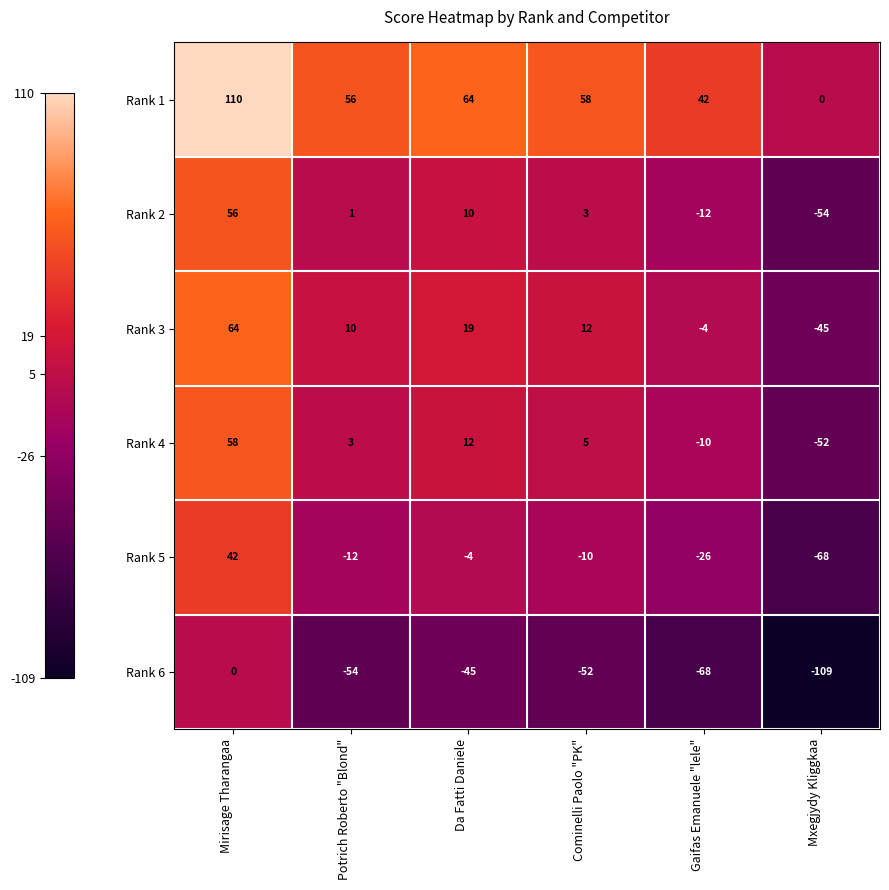

Is the value of Rank 5 at Cominelli Paolo "PK" greater than the value of Rank 1 at Cominelli Paolo "PK"?

No